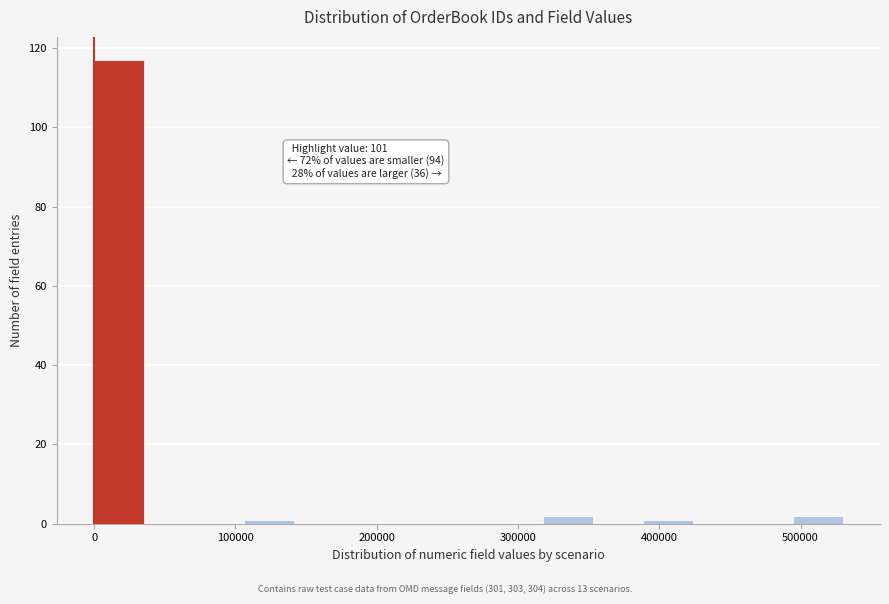

Around what value on the x-axis is the tallest bar? Give the approximate position of its centre, as read against the axis.

20000